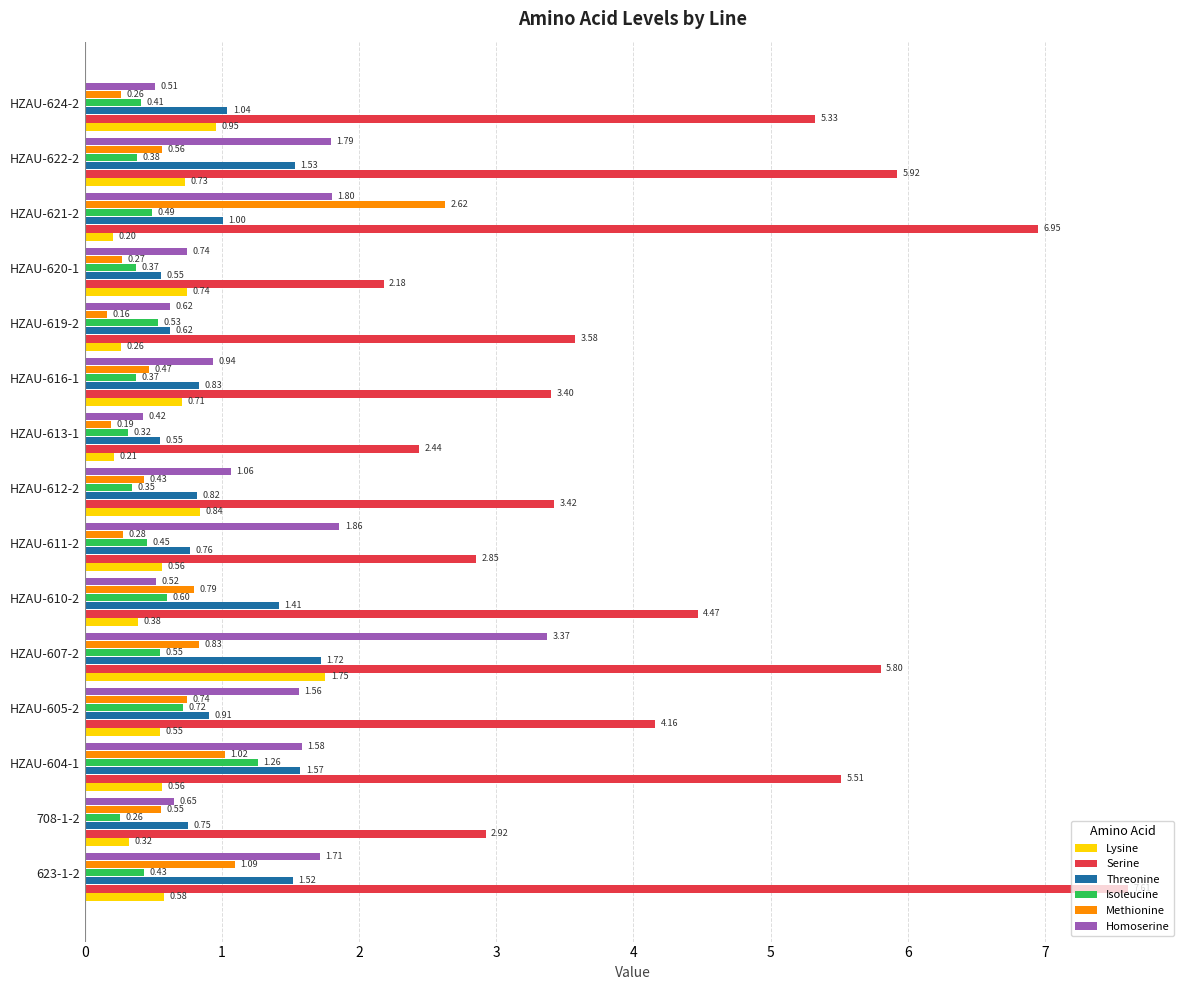

Which series has the largest total across all categories?

Serine